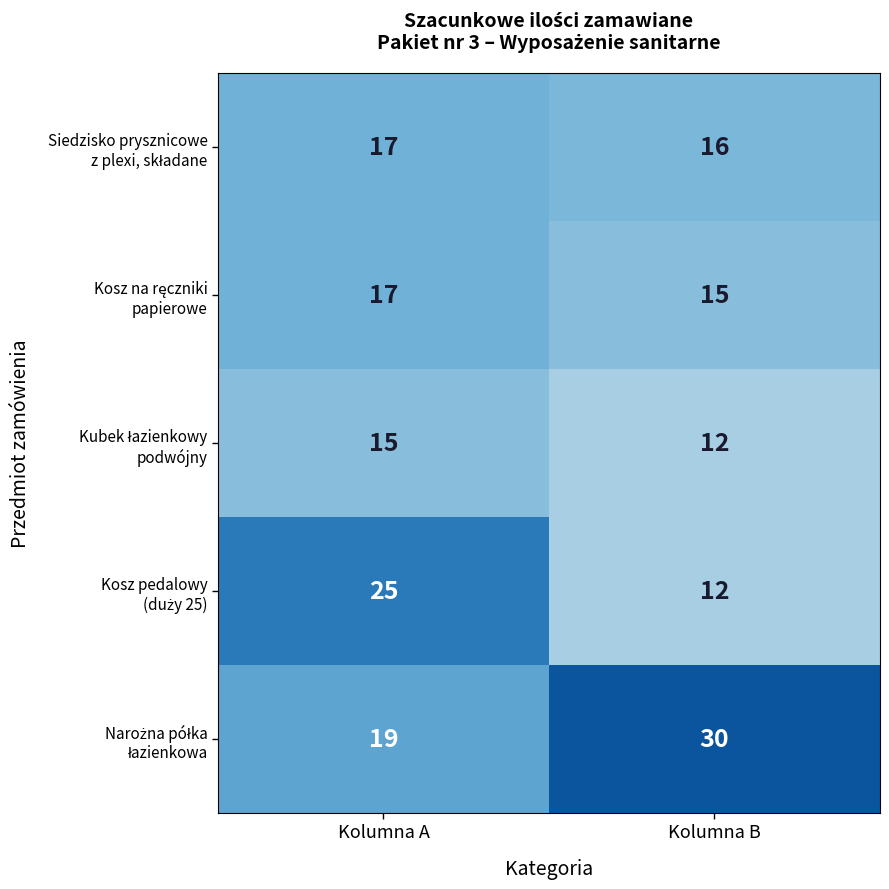

What is the total value across all series at Kolumna A?

93